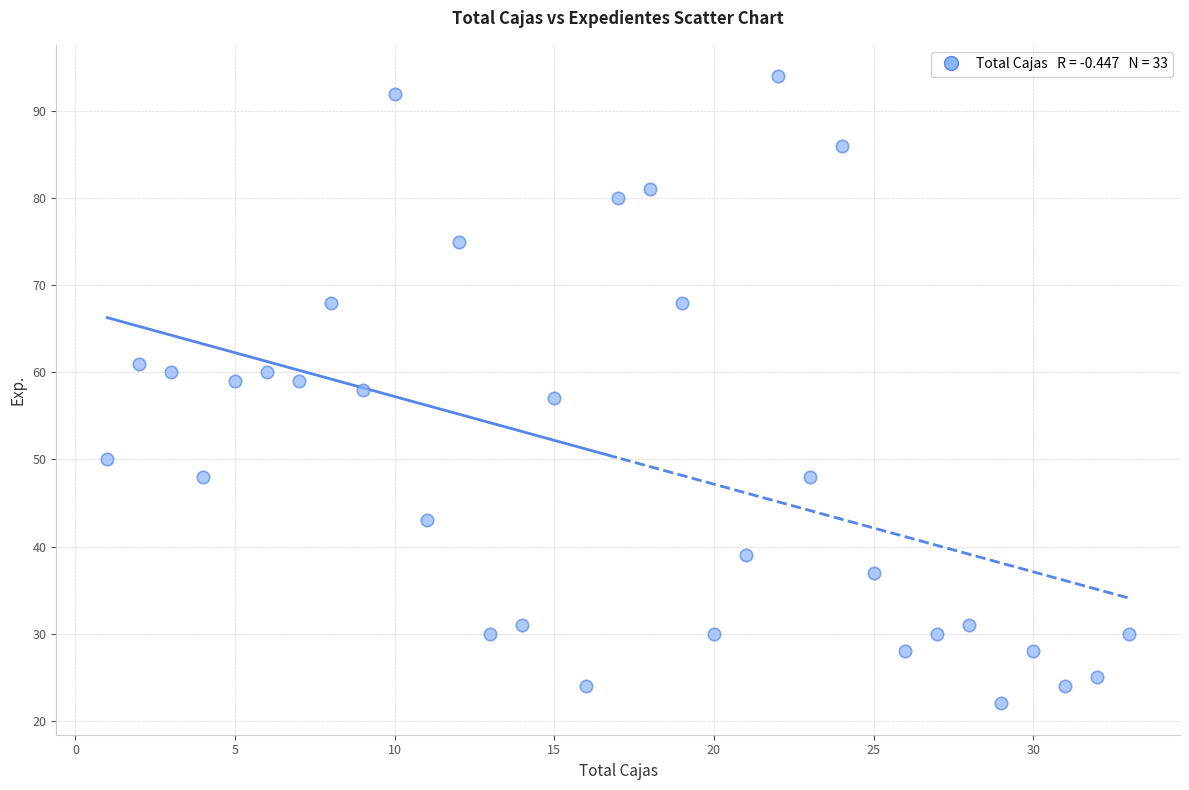

What is the range of Y values (max minus min)?

72